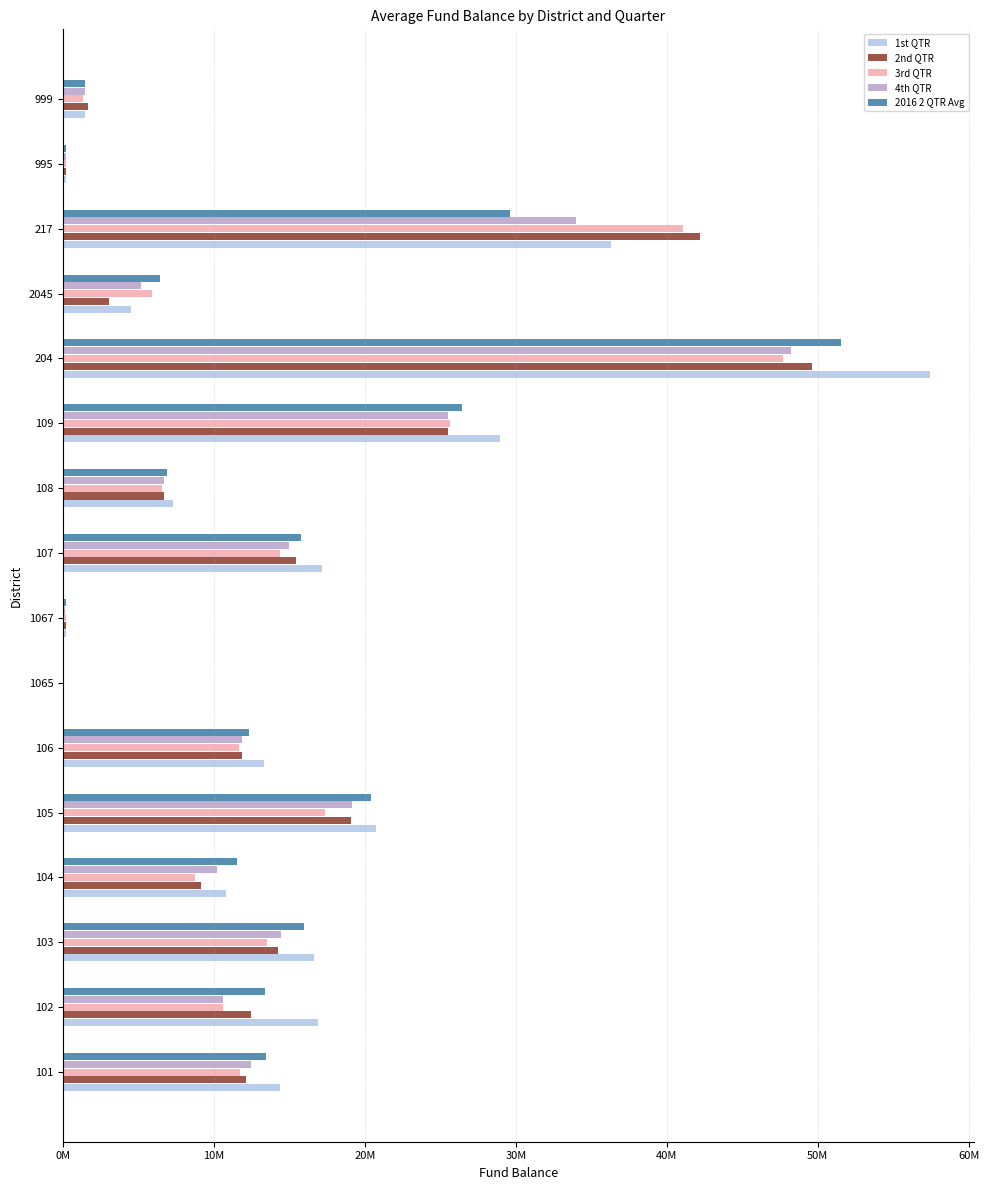

What are all the series names shown in the legend?

1st QTR, 2nd QTR, 3rd QTR, 4th QTR, 2016 2 QTR Avg